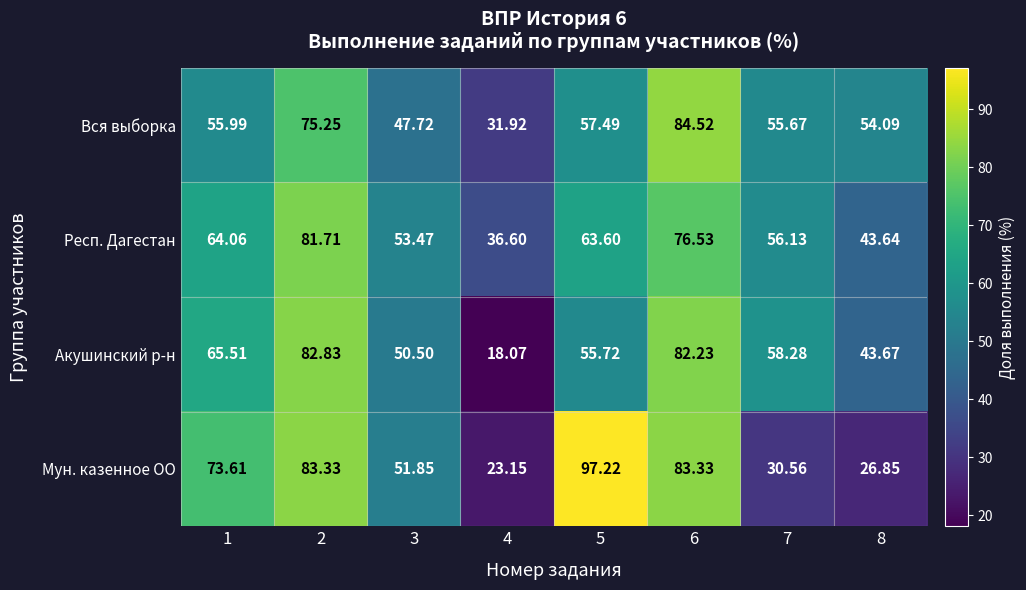

Between 2 and 7, which series saw the biggest shift?

Мун. казенное ОО